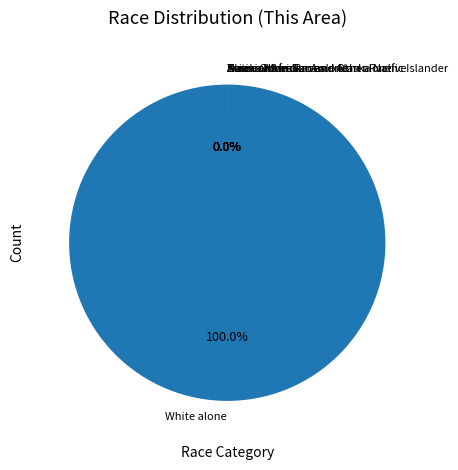

Which slice is the largest?

White alone